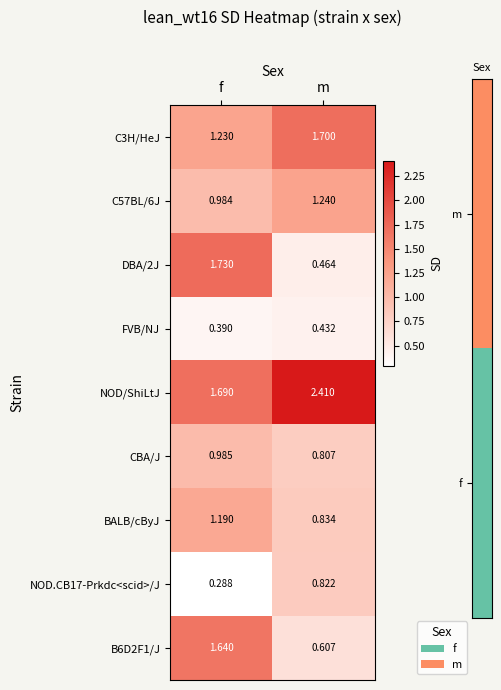

What is the spread (max minus min) of values at f?

1.4